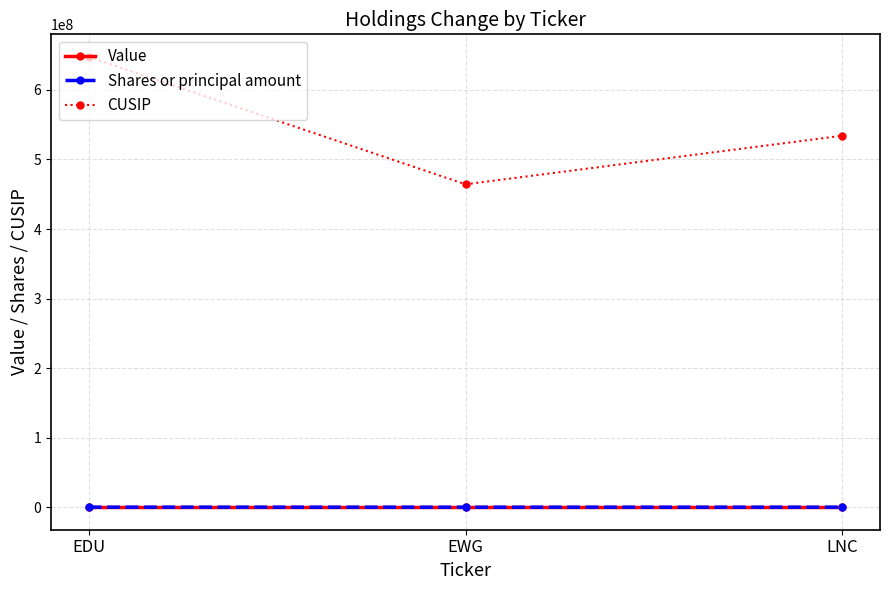

What is the label of the 2nd point from the left?

EWG